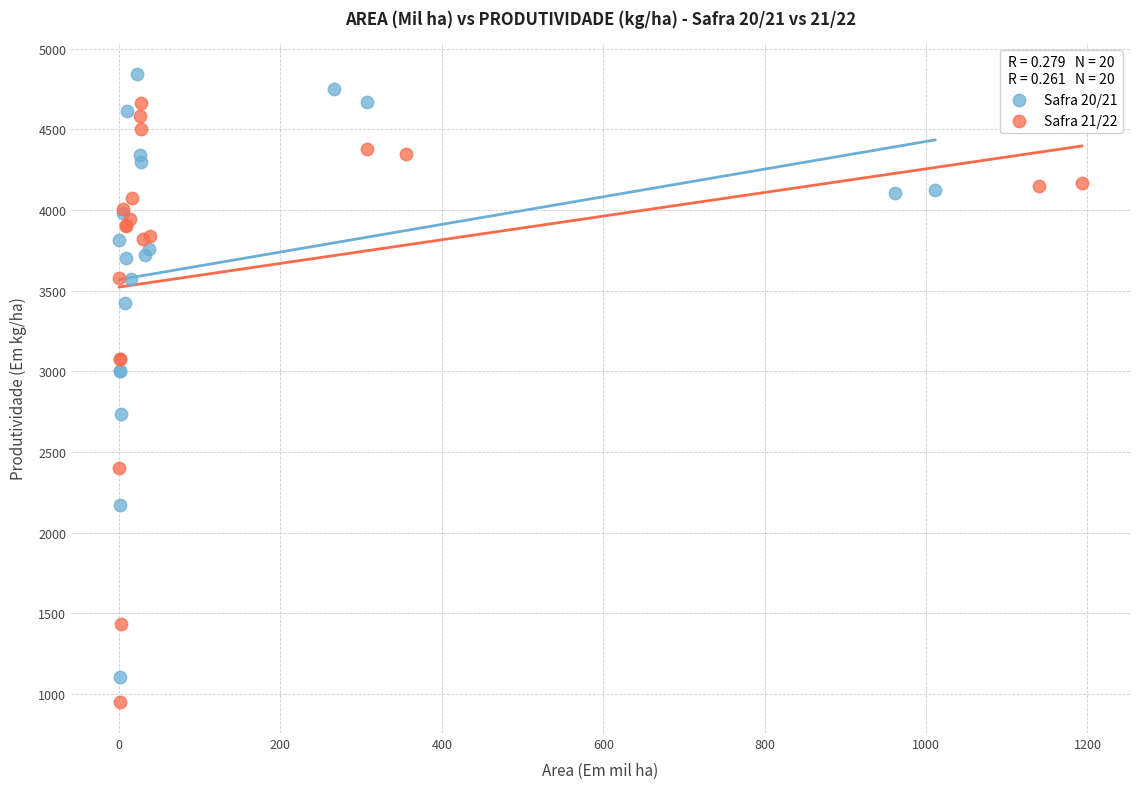

What are all the series names shown in the legend?

Safra 20/21, Safra 21/22